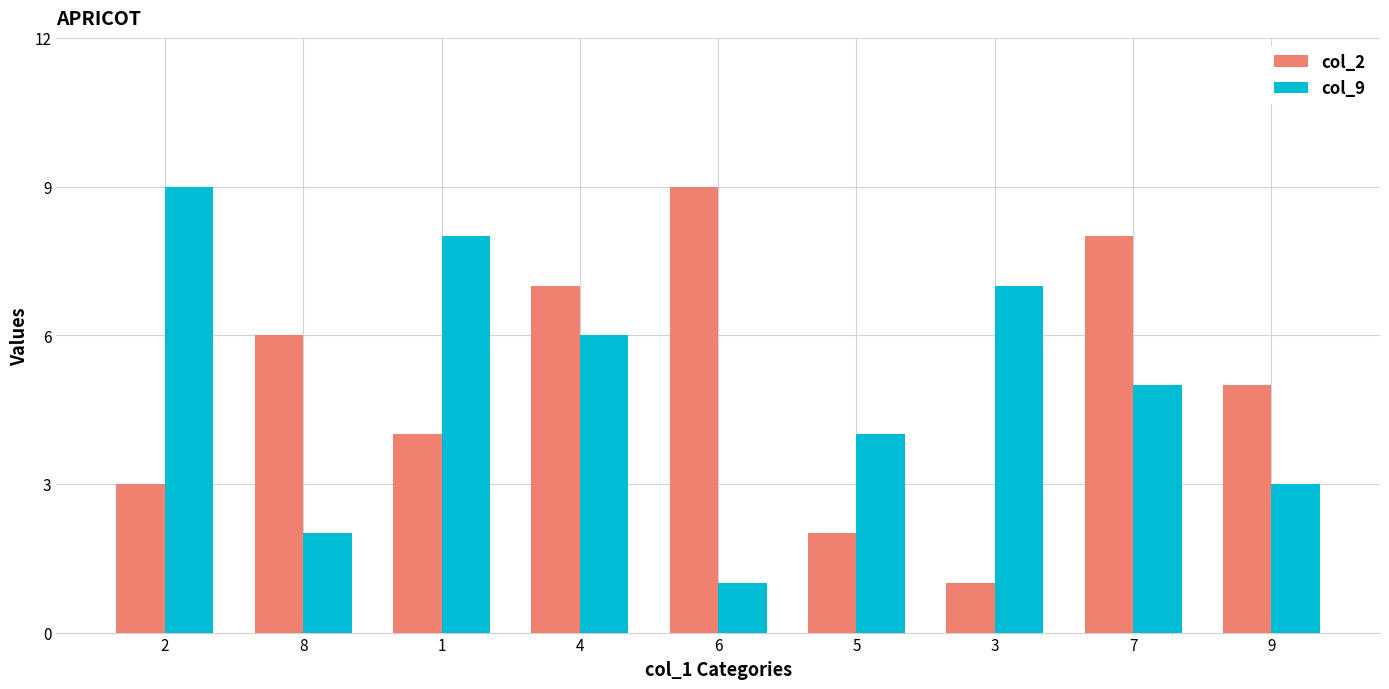

What is the total value across all series at 7?

13